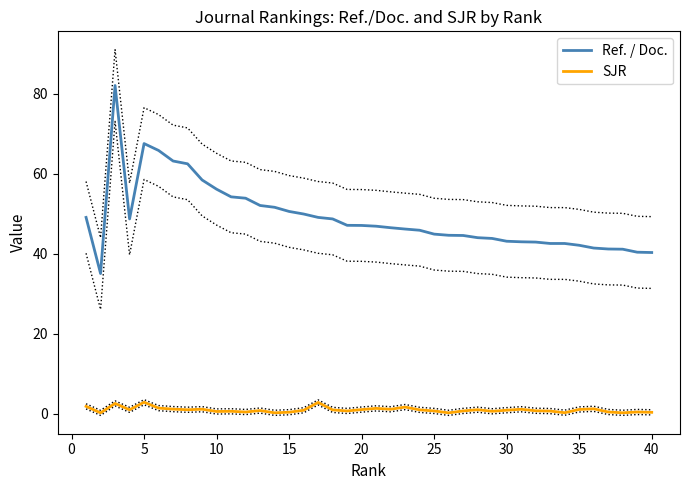

True or false: SJR and Ref. / Doc. cross at least once.

False